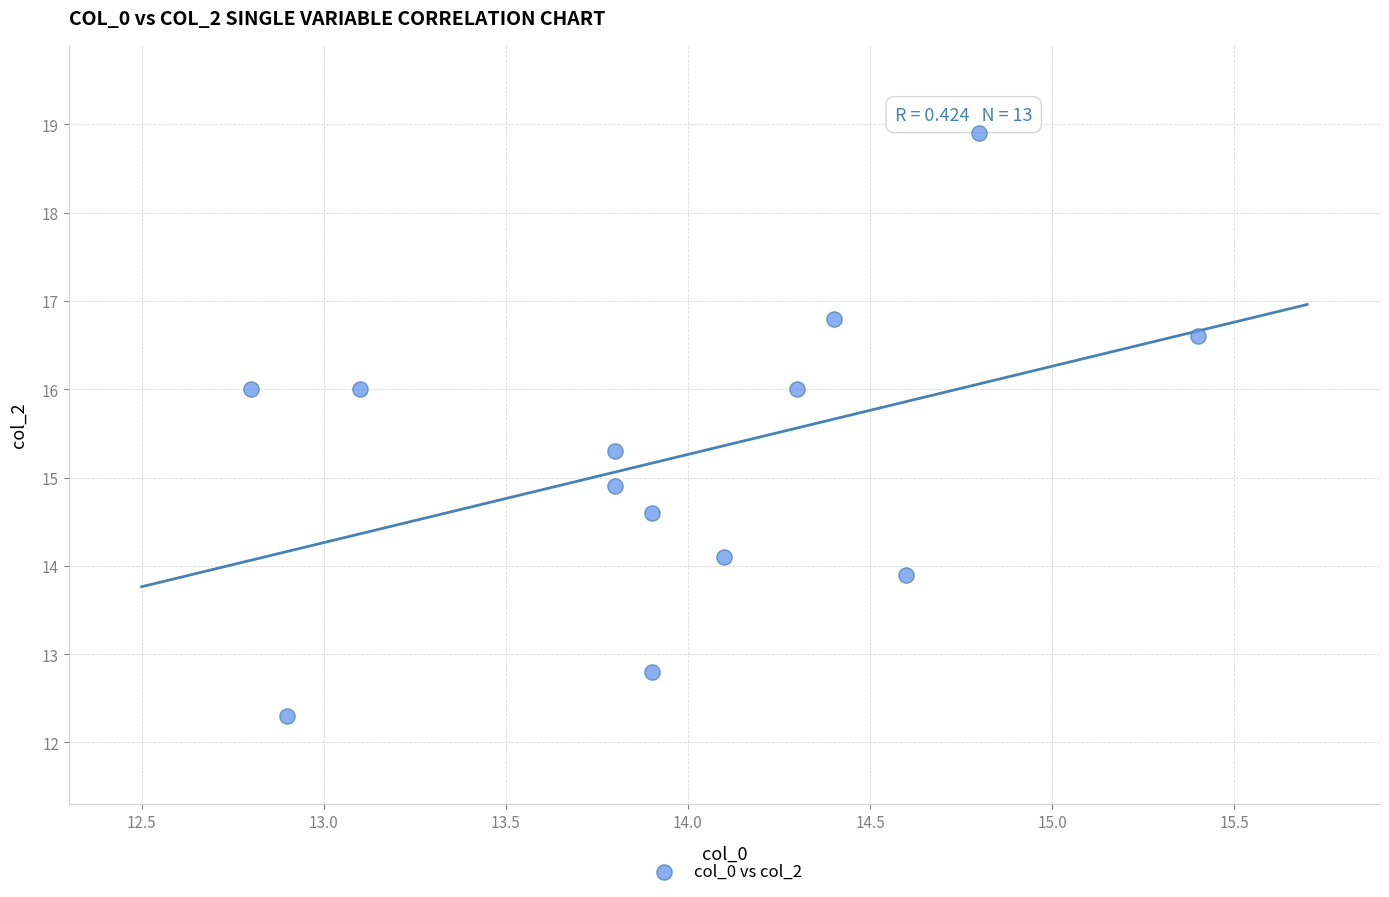

What Y value in the scatter plot is closest to 15?

14.9